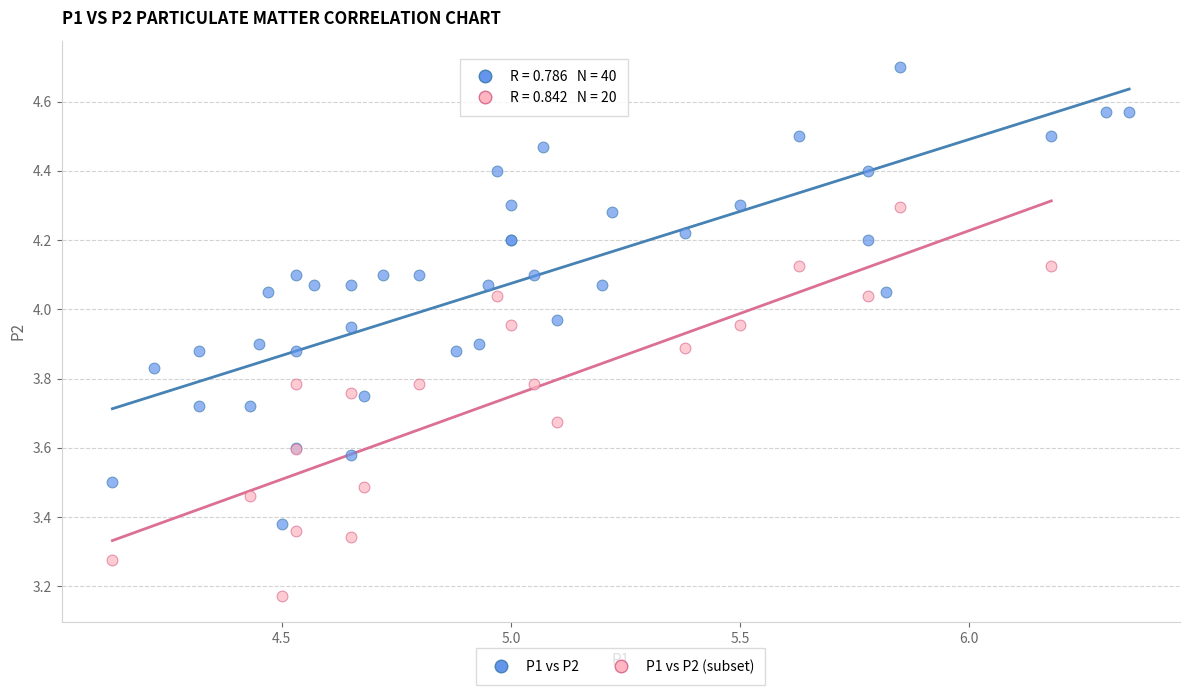

Which series reaches the minimum Y coordinate?

P1 vs P2 (subset)